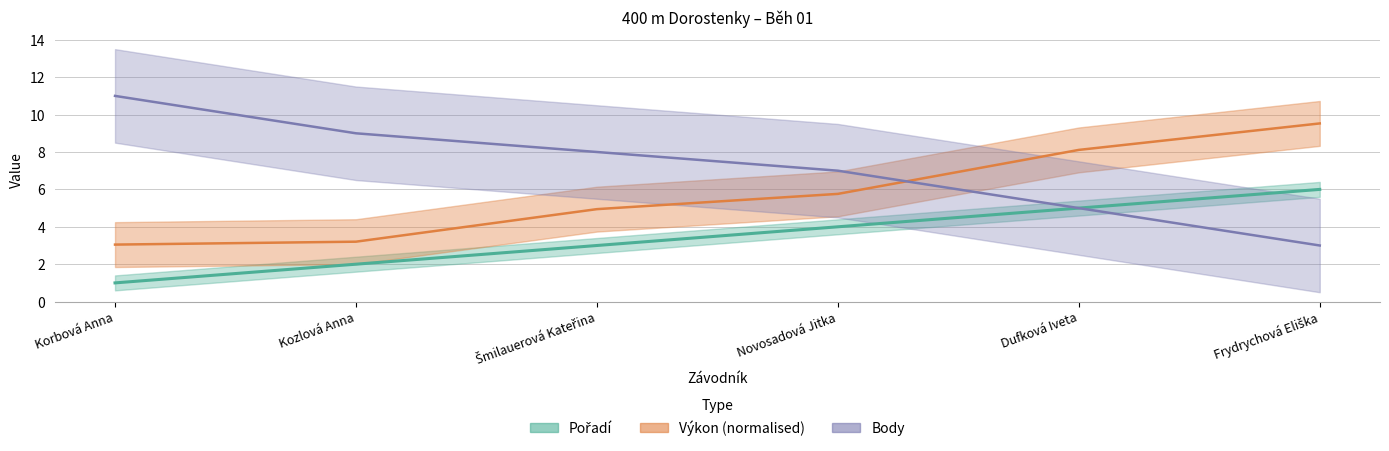

Which category has the lowest value in the Body series?

Frydrychová Eliška